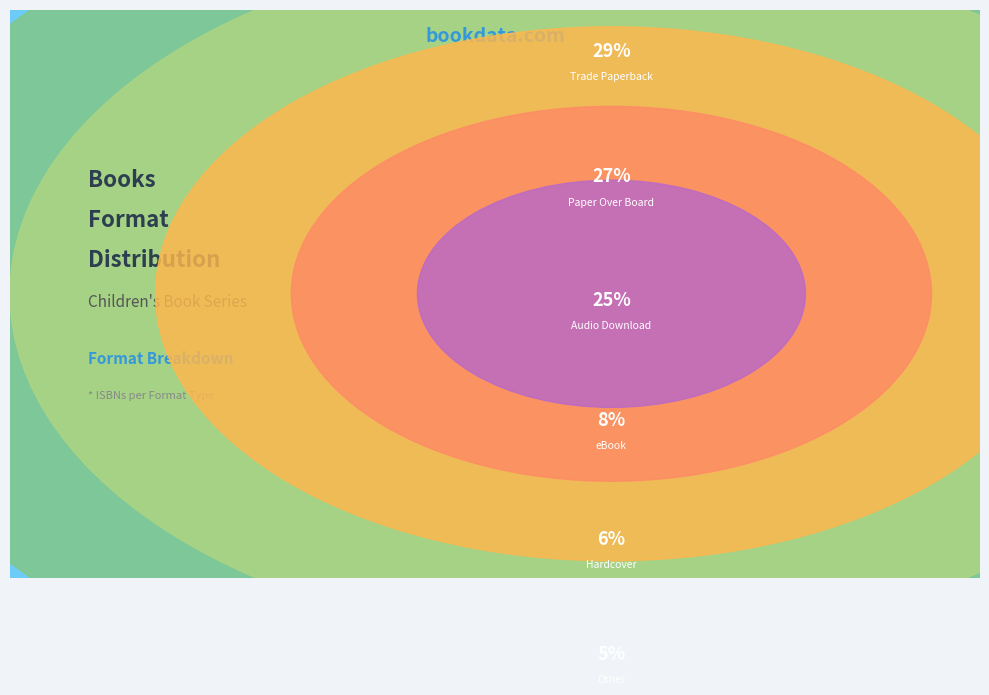

Which slice is the smallest?

Other